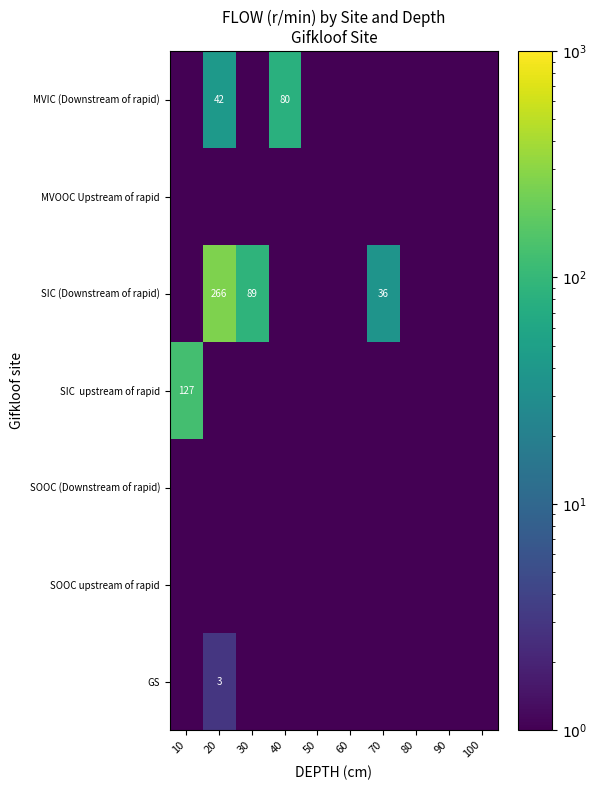

Which has a higher value, 40 or 50?

40